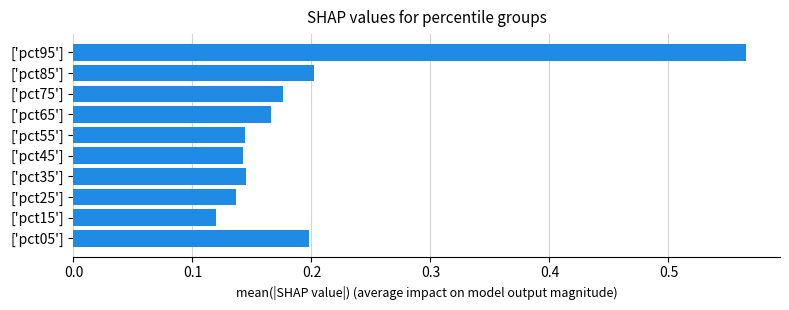

What is the sum of all values?

2.0